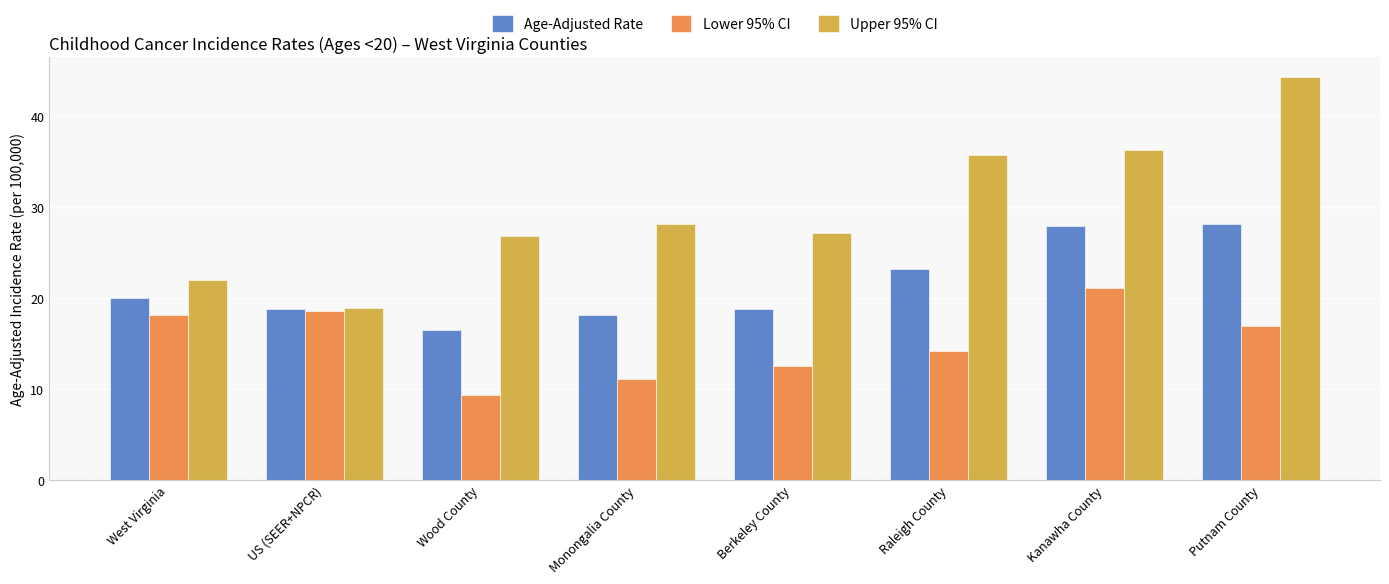

Is it true that Lower 95% CI equals 18.1 at West Virginia?

True